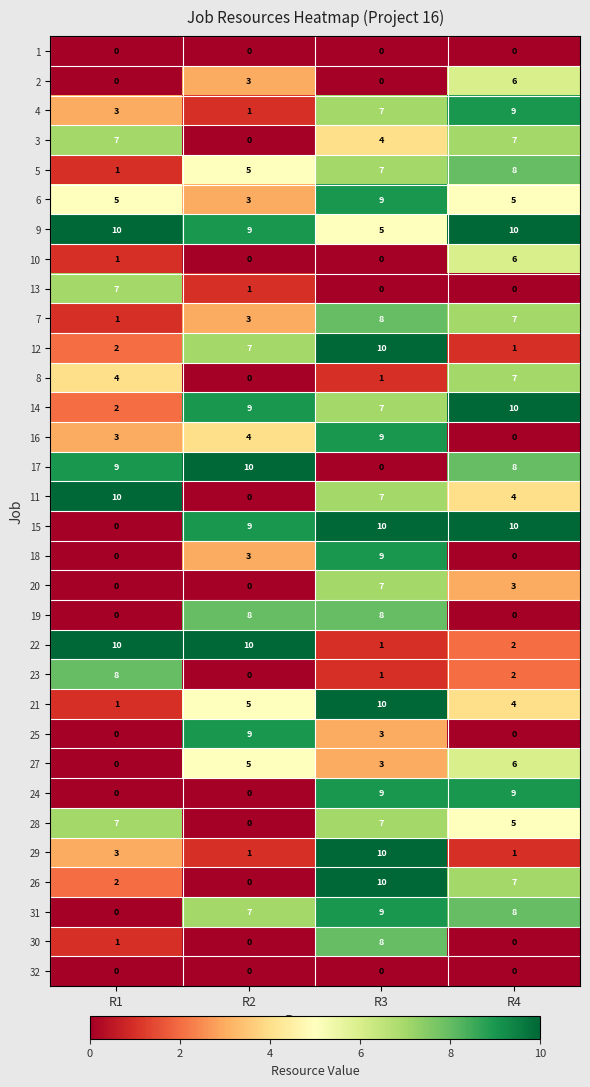

Count the number of categories in the chart.

4